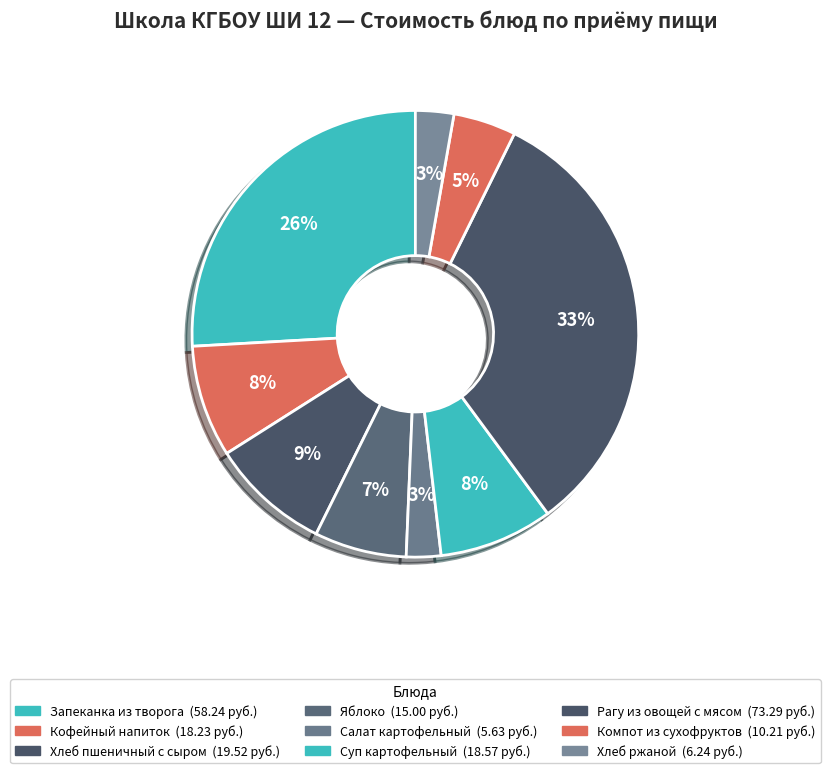

Count the number of slices in the pie.

9